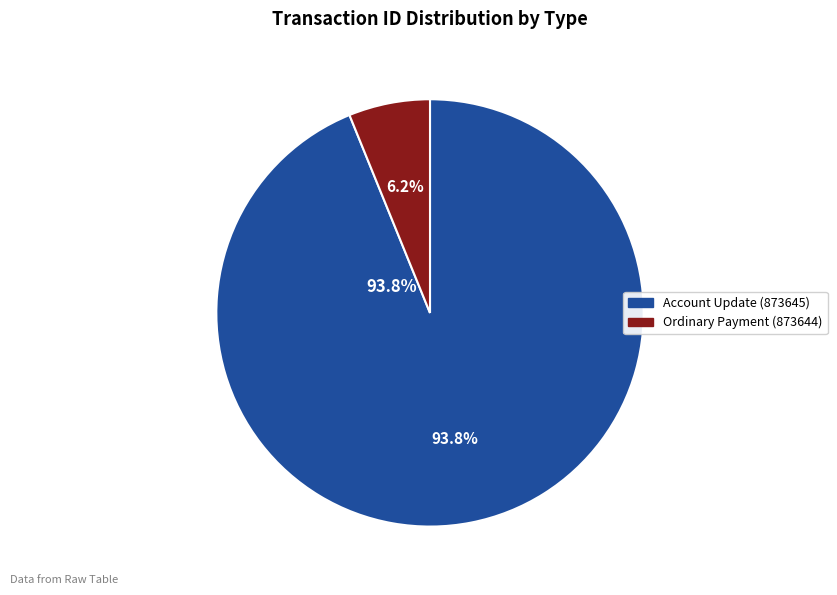

Which slice is the smallest?

Ordinary Payment (873644)